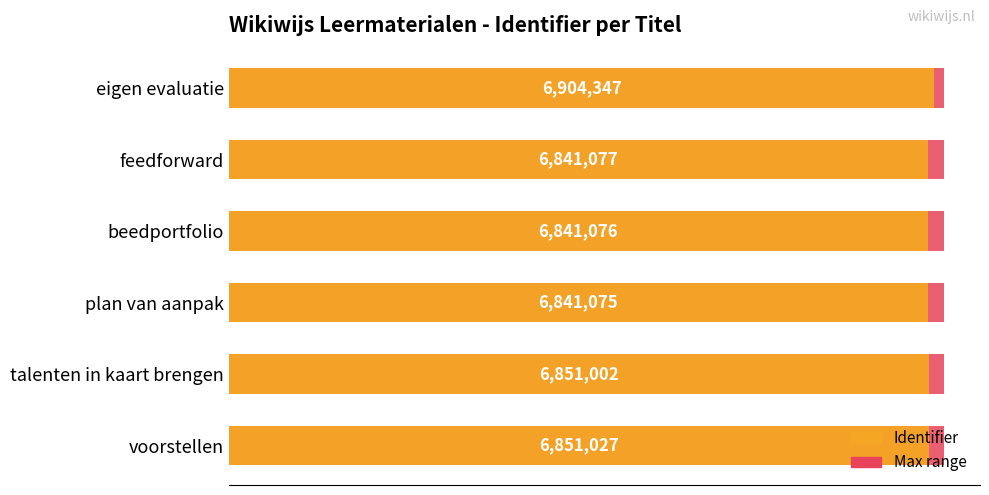

What is the difference between the maximum and minimum values?

63272